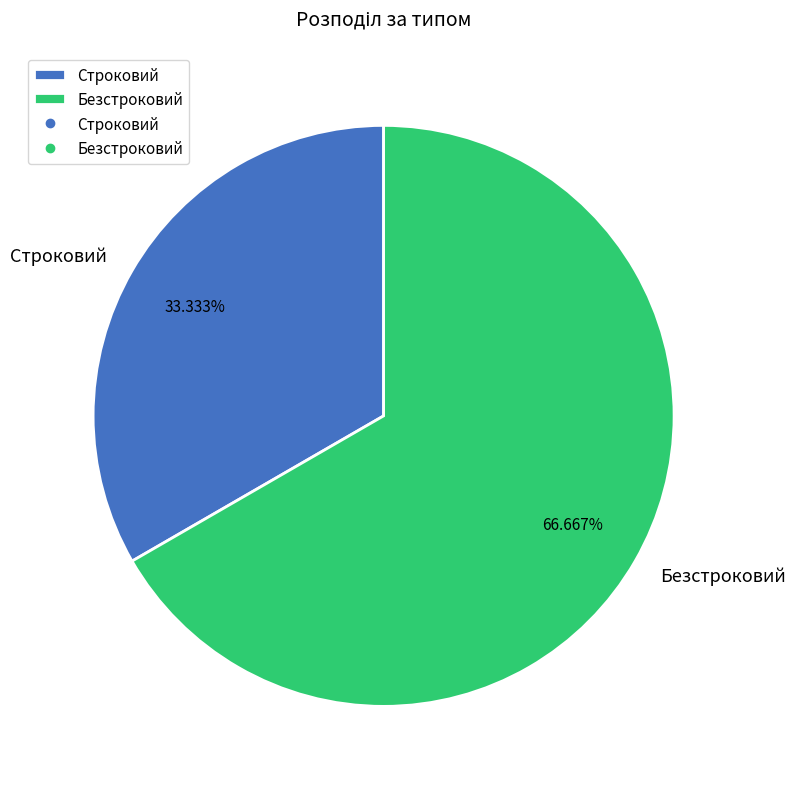

True or false: Безстроковий accounts for 81% of the total.

False